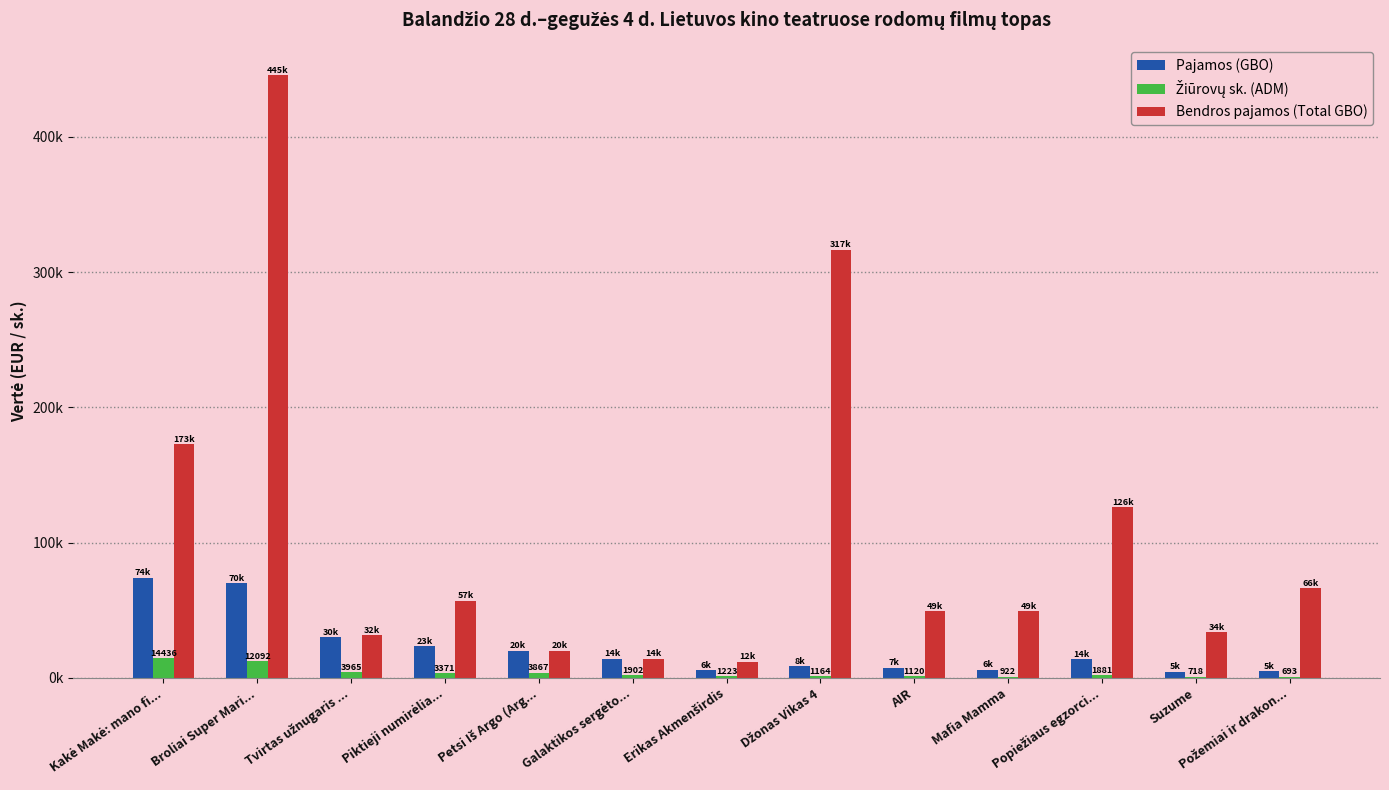

Is it true that Bendros pajamos (Total GBO) equals 64950.7 at Popiežiaus egzorci...?

False